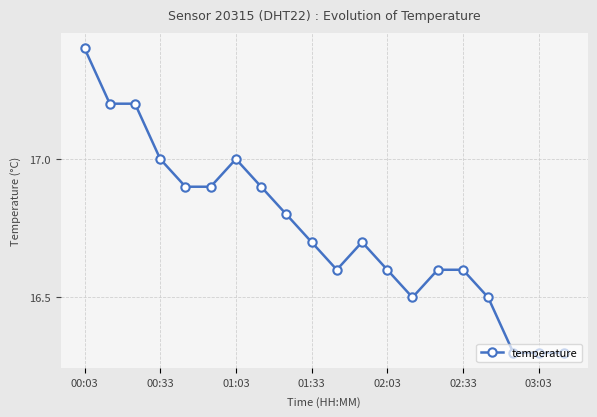

What is the sum of all values?

335.0